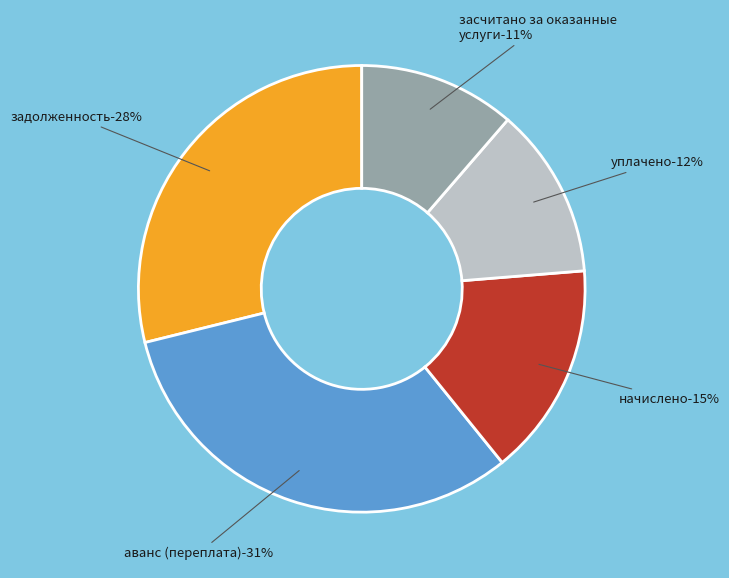

Does засчитано за оказанные услуги-11% account for over 50% of the chart?

No